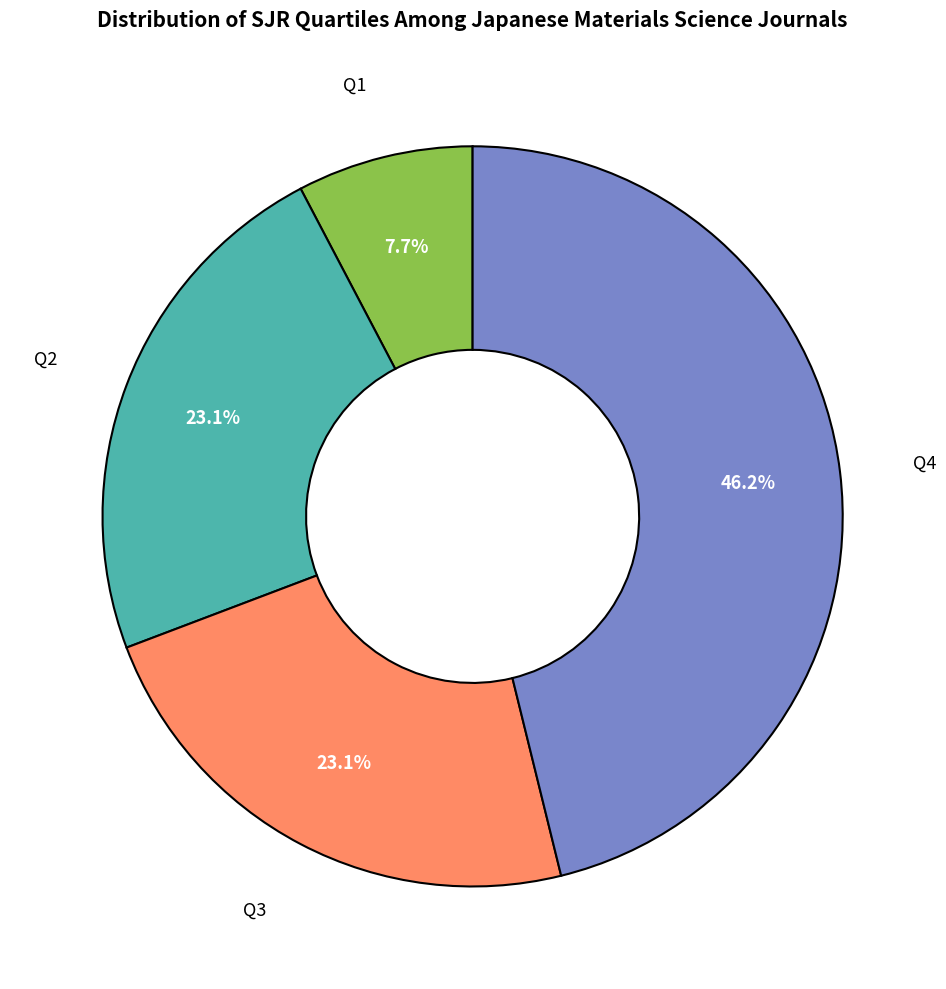

What is the ratio of the value at Q1 to the value at Q3?

0.3